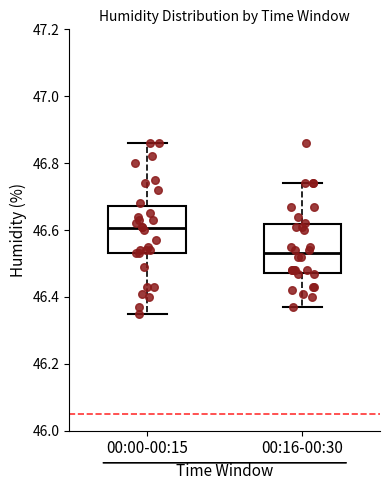

Reading left to right, transcribe this box plot: for each box, give where its median line is, the range the box spans, and where its two whiskers end, as read against the y-axis. The values are not printed on the chart, so give them approximately, as read against the axis.

00:00-00:15: median 46.60, box 46.54 to 46.68, whiskers 46.36 to 46.86
00:16-00:30: median 46.54, box 46.48 to 46.62, whiskers 46.38 to 46.74